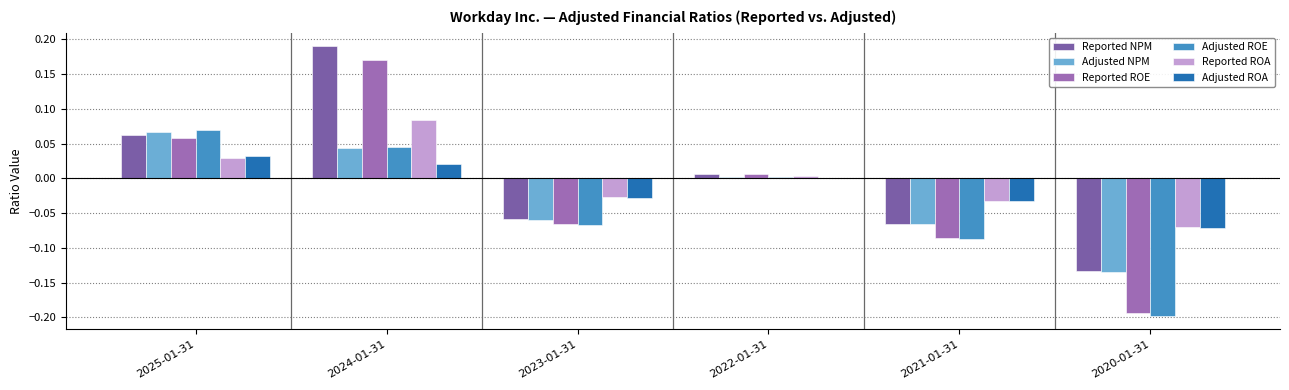

Which label corresponds to the largest value in the chart?

2024-01-31